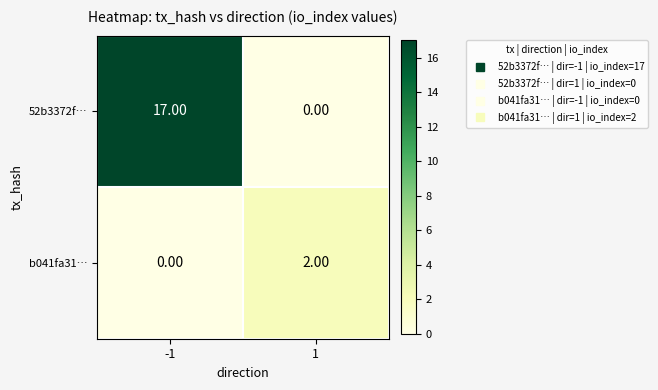

Is the value of 52b3372f… at -1 greater than the value of b041fa31… at -1?

Yes